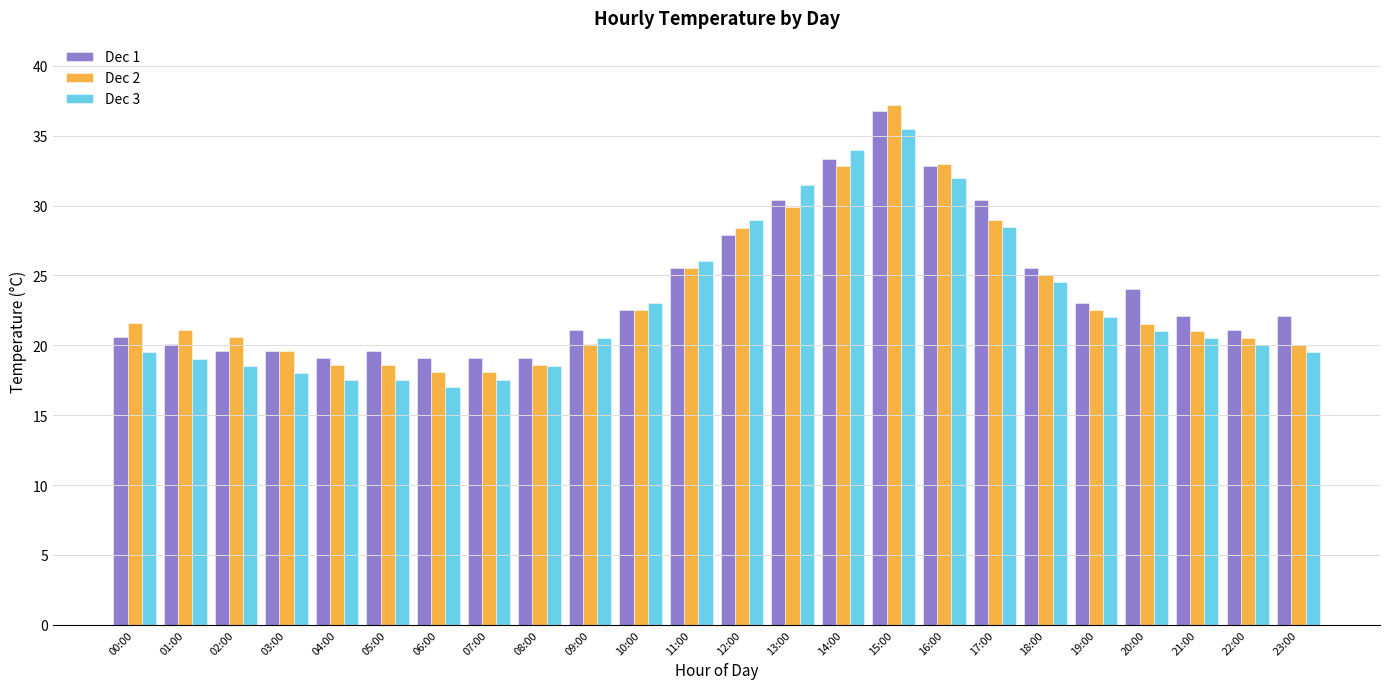

The value of Dec 2 at 10:00 is 14.1. True or false?

False